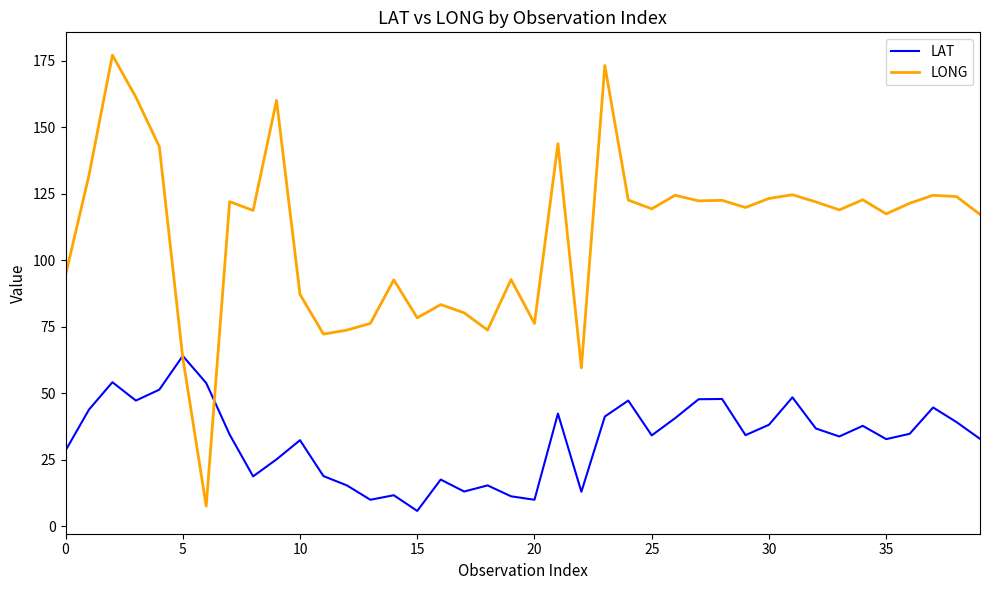

What is the maximum value shown in the chart?

177.2